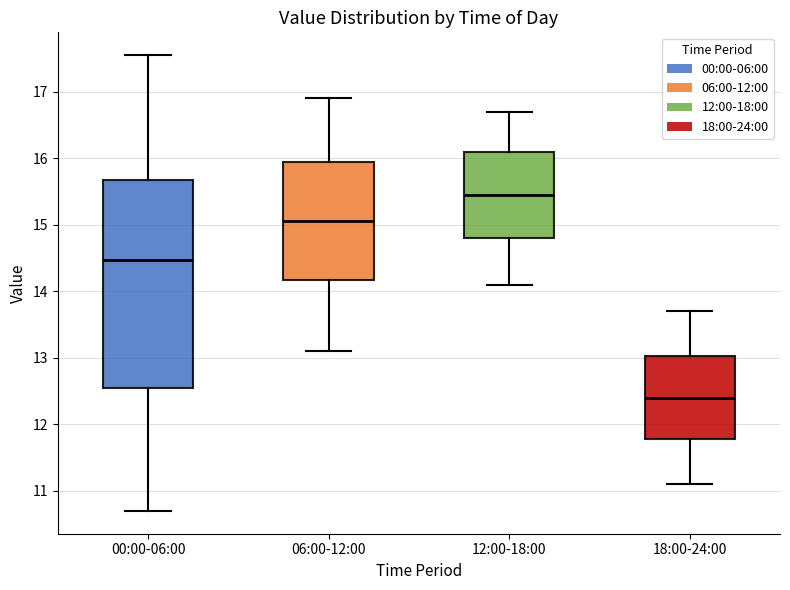

Reading left to right, transcribe this box plot: for each box, give where its median line is, the range the box spans, and where its two whiskers end, as read against the y-axis. The values are not printed on the chart, so give them approximately, as read against the axis.

00:00-06:00: median 14.5, box 12.5 to 15.7, whiskers 10.7 to 17.6
06:00-12:00: median 15.1, box 14.2 to 16.0, whiskers 13.1 to 16.9
12:00-18:00: median 15.5, box 14.8 to 16.1, whiskers 14.1 to 16.7
18:00-24:00: median 12.4, box 11.8 to 13.0, whiskers 11.1 to 13.7